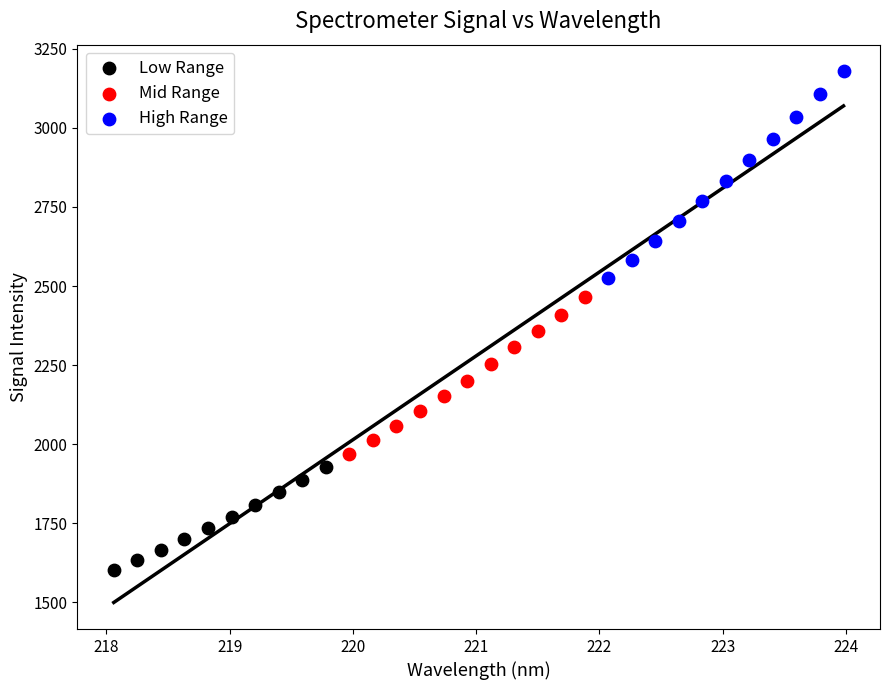

Which series contains the lowest Y value?

Low Range